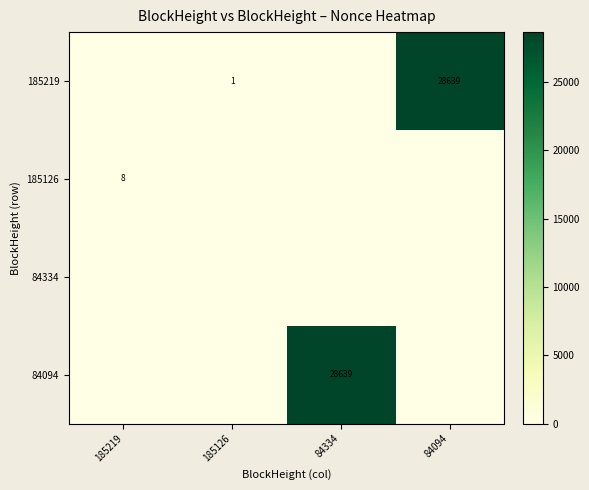

Is it true that 185219 equals 2 at 185126?

False